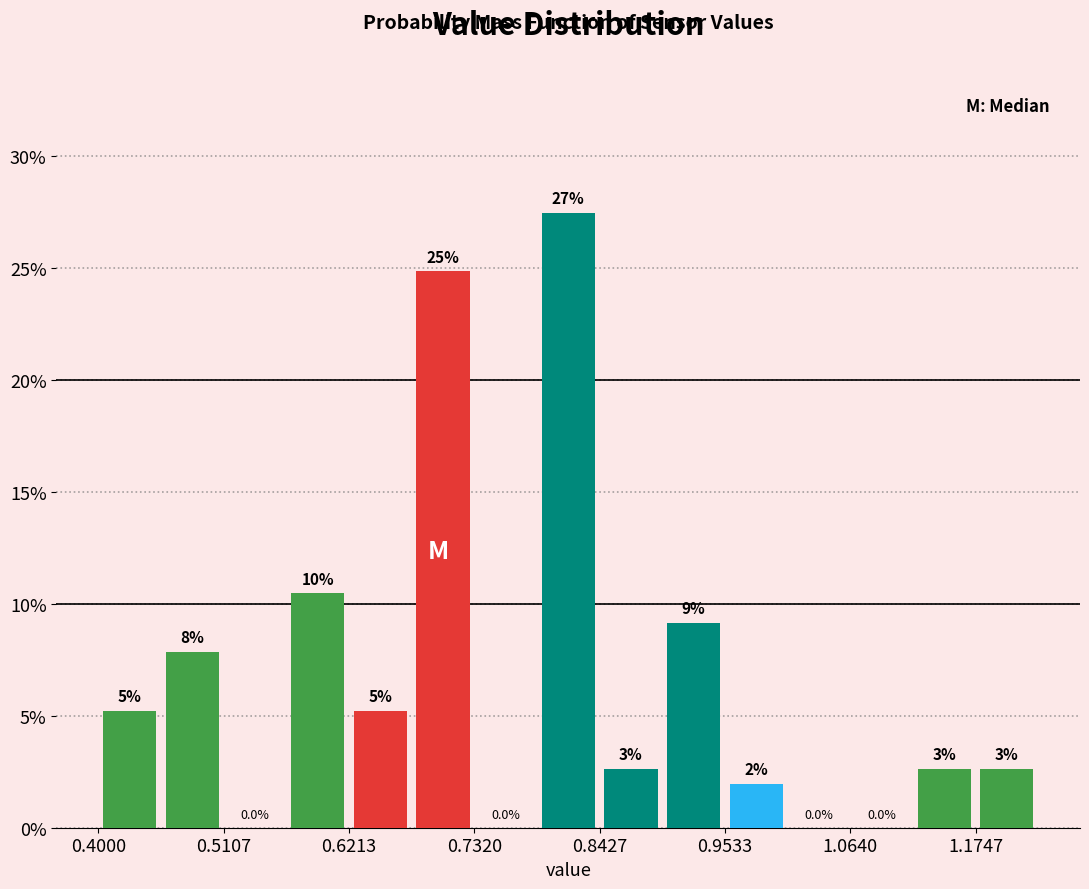

Around what value on the x-axis is the tallest bar? Give the approximate position of its centre, as read against the axis.

0.82